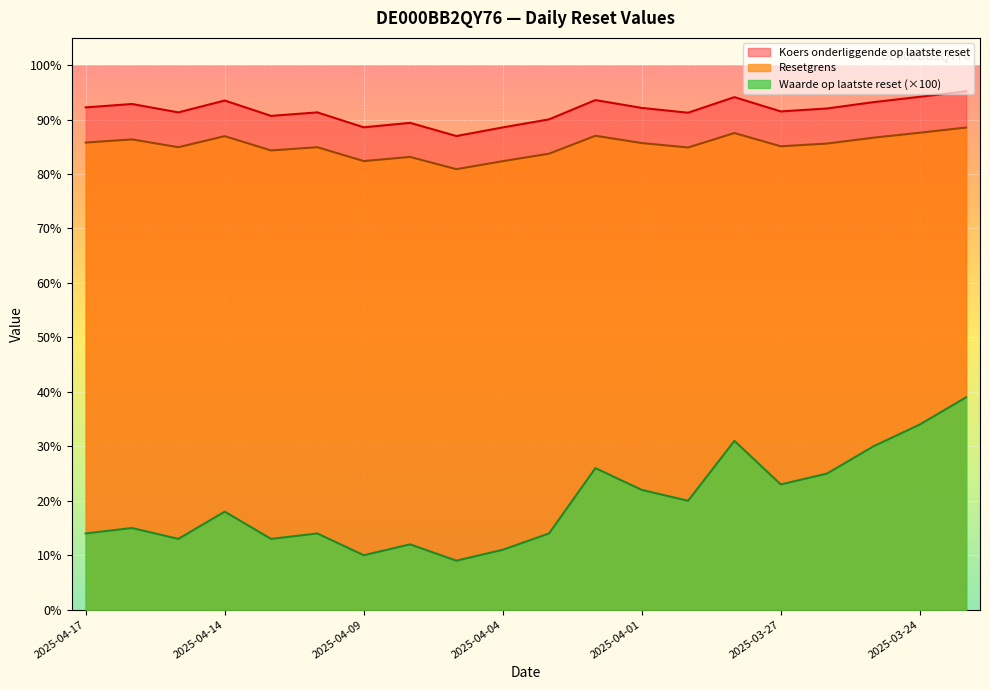

True or false: Waarde op laatste reset and Resetgrens cross at least once.

False